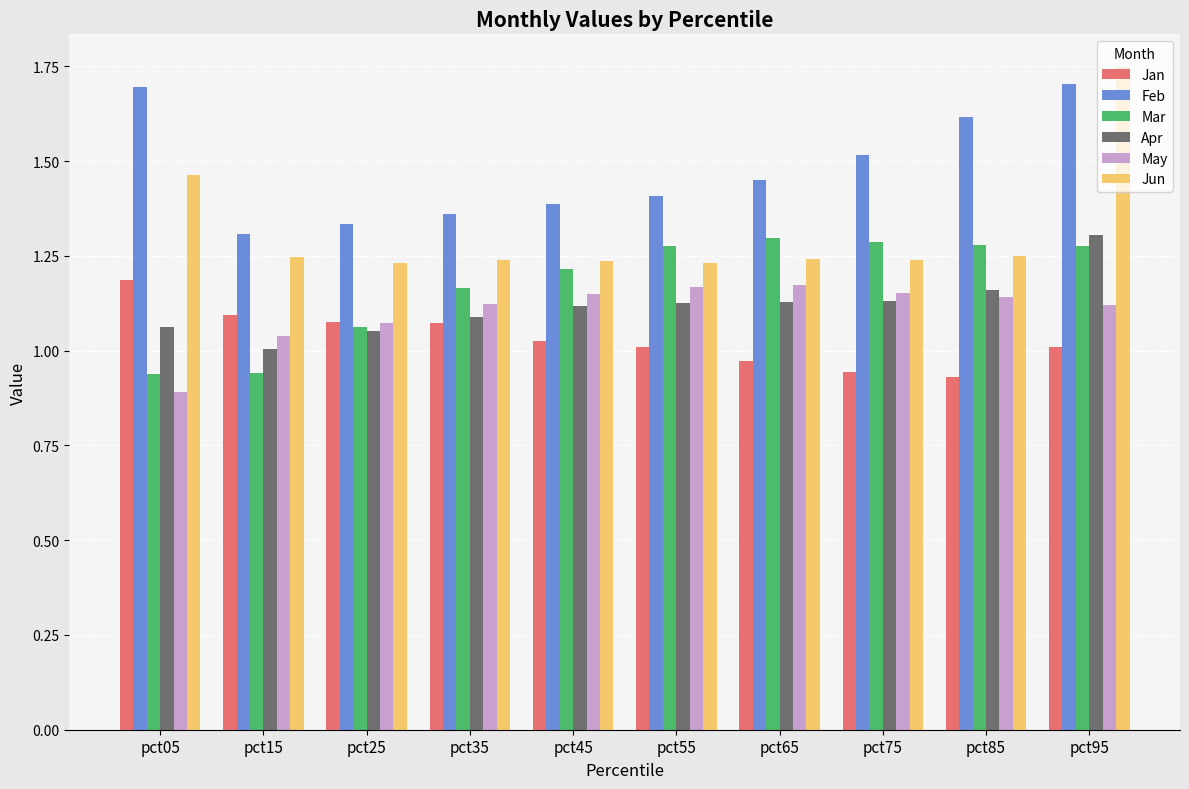

At which label does Jan reach its peak?

pct05